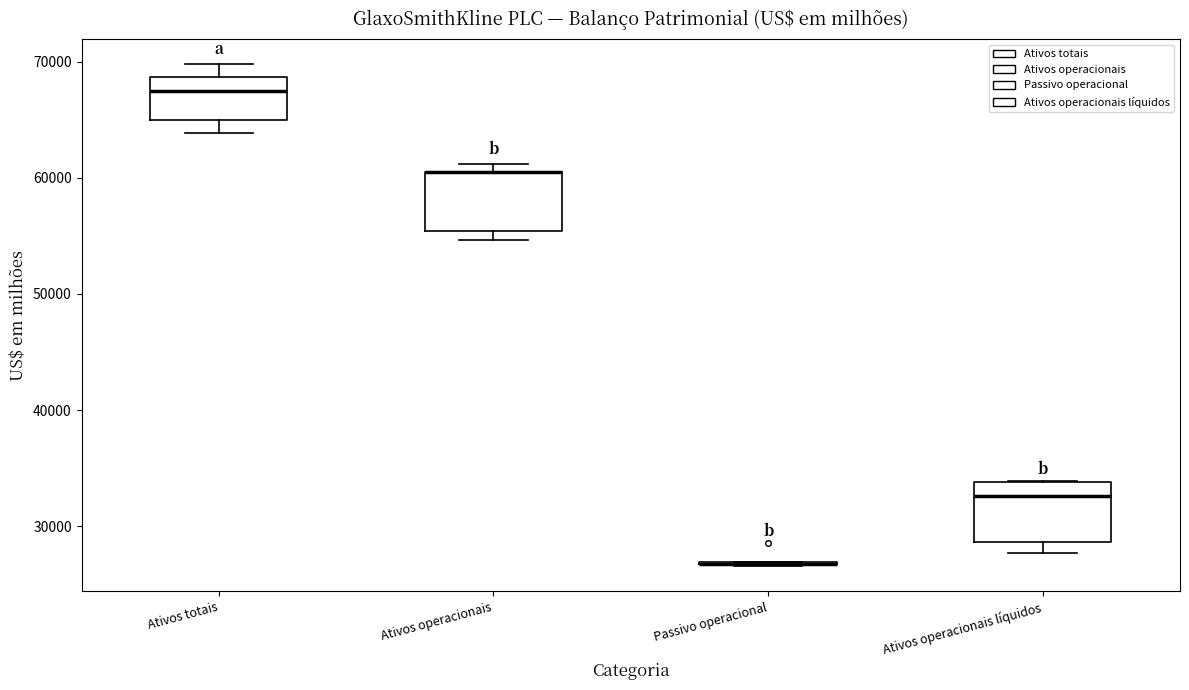

Reading left to right, transcribe this box plot: for each box, give where its median line is, the range the box spans, and where its two whiskers end, as read against the y-axis. The values are not printed on the chart, so give them approximately, as read against the axis.

Ativos totais: median 67000, box 65000 to 69000, whiskers 64000 to 70000
Ativos operacionais: median 60000 (drawn on the box's upper edge), box 55000 to 61000, whiskers 55000 (just below the box's lower edge) to 61000 (just above the box's upper edge)
Passivo operacional: box collapsed to a line at 27000, whiskers 27000 to 27000
Ativos operacionais líquidos: median 33000, box 29000 to 34000, whiskers 28000 to 34000